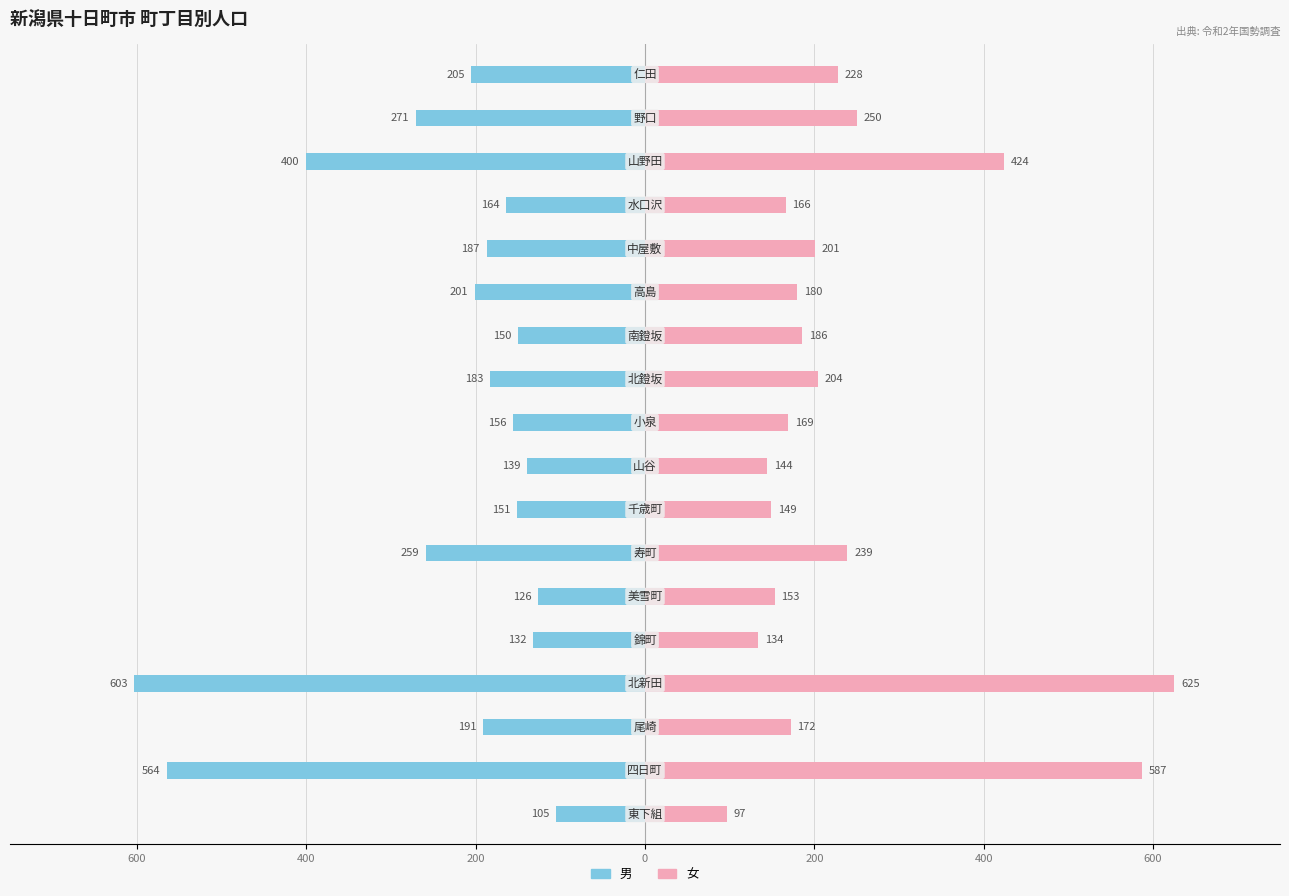

Count the number of data series in this chart.

2